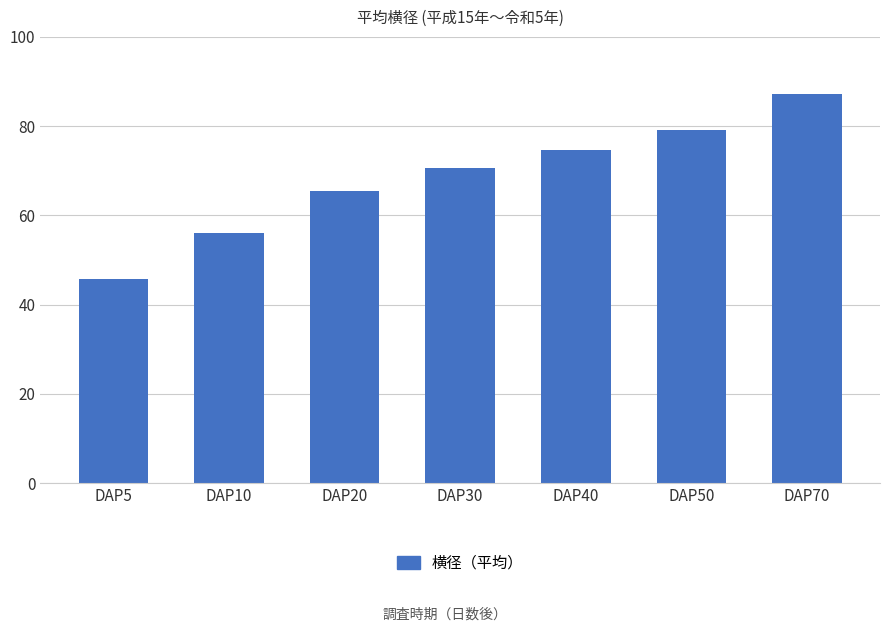

How many data points are above 70?

4